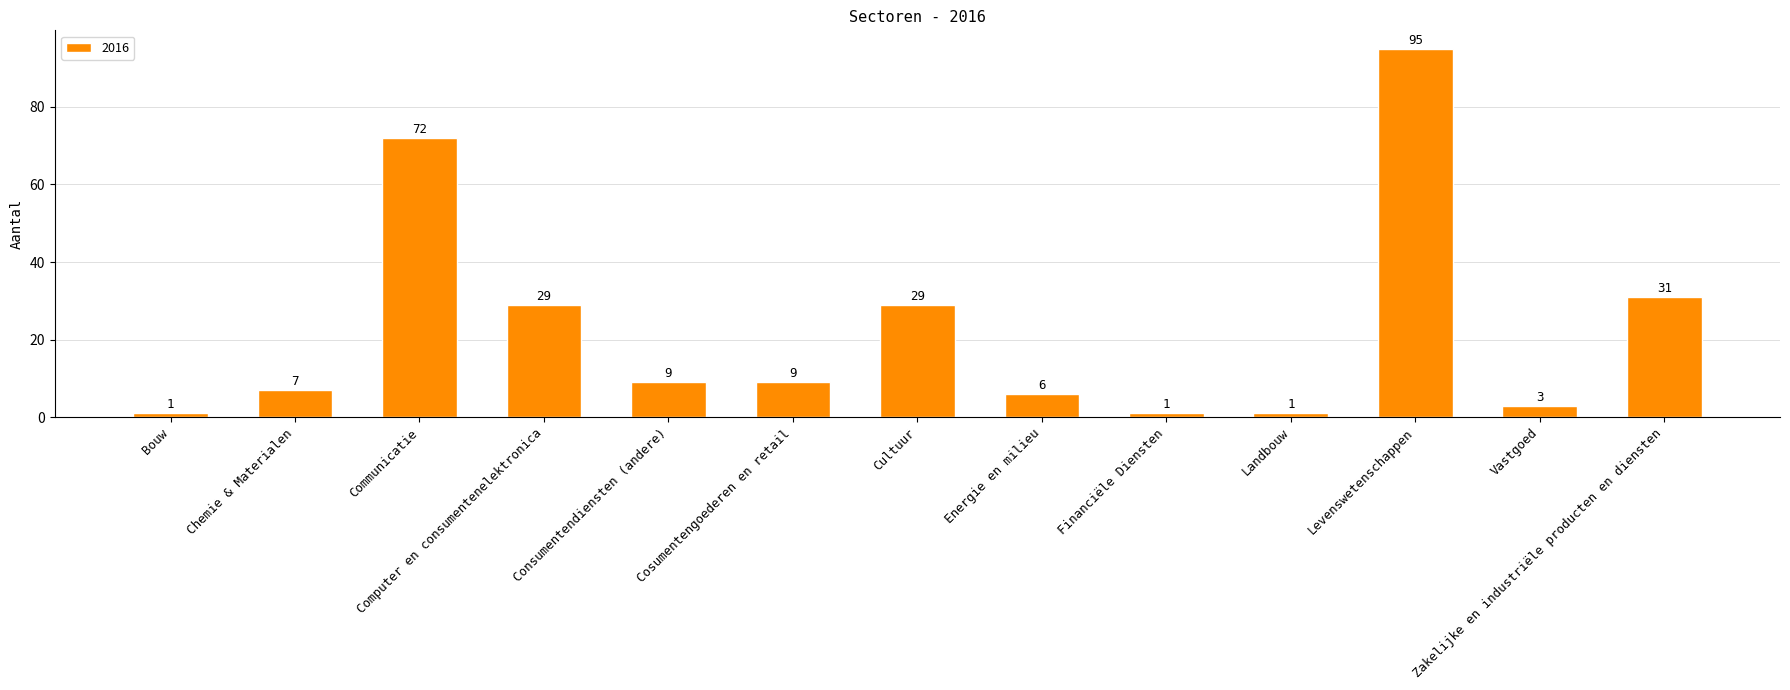

What is the maximum value shown in the chart?

95